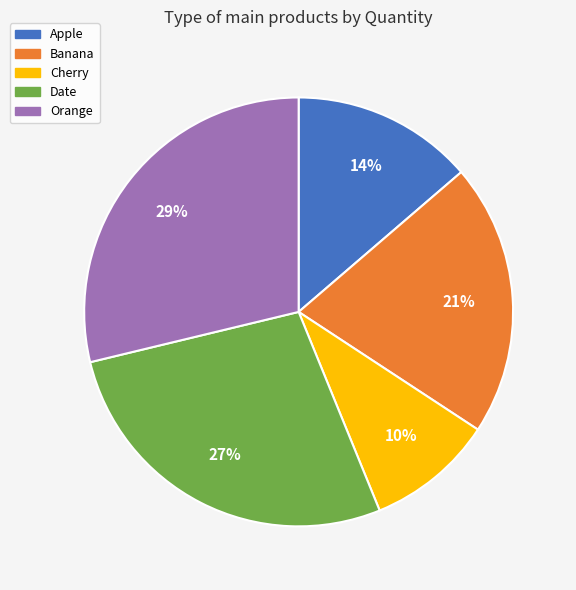

What is the smallest slice in the pie chart?

Cherry